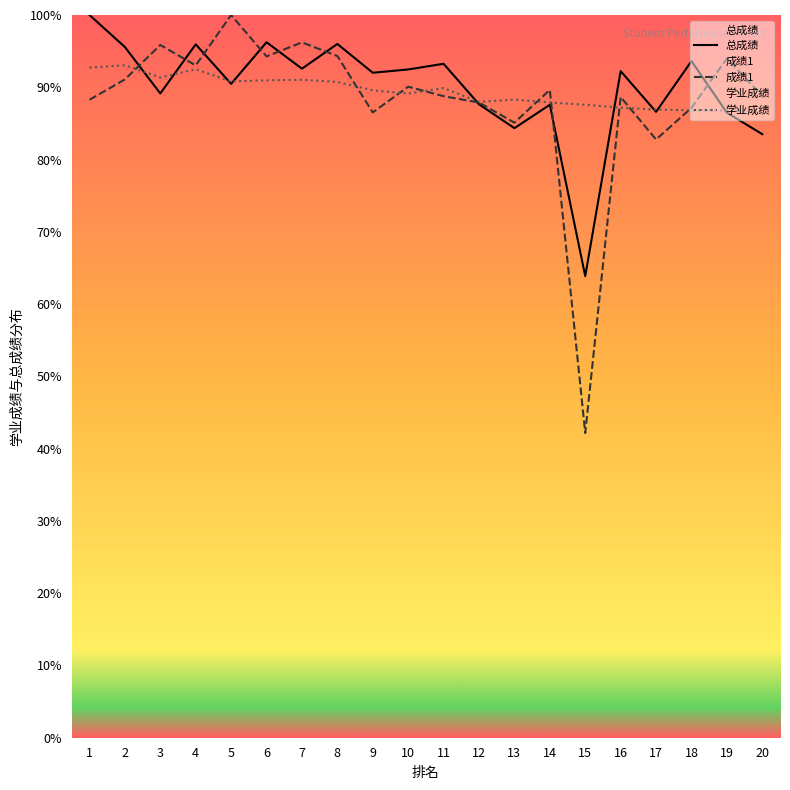

What is the value of the 总成绩 point at the 19th from the left?

86.5